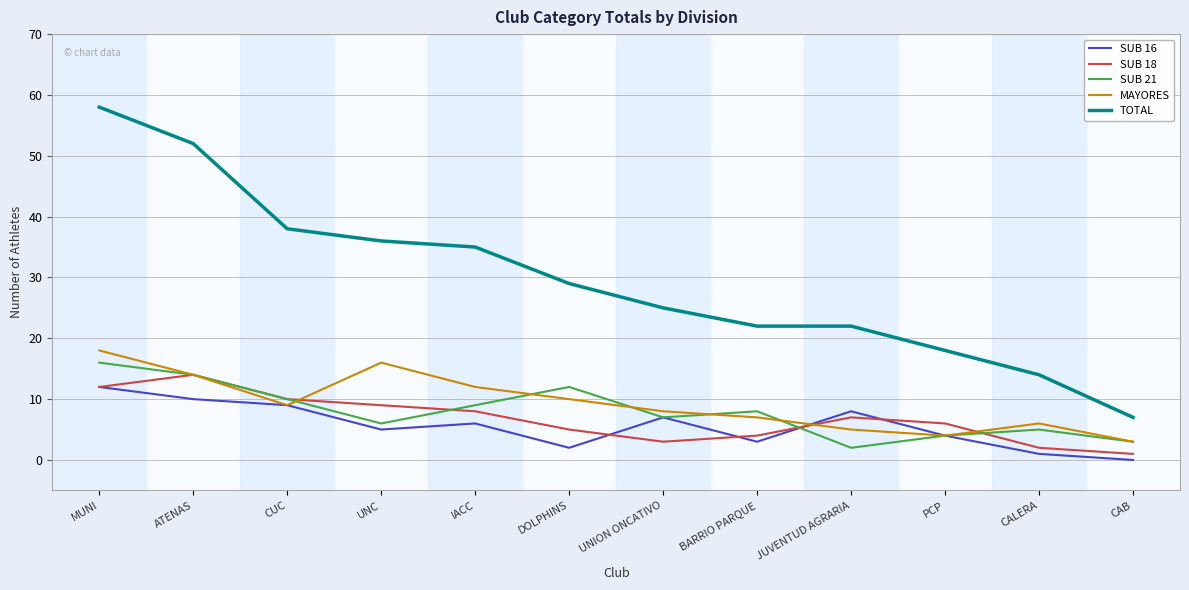

Which series has the widest spread of values?

TOTAL